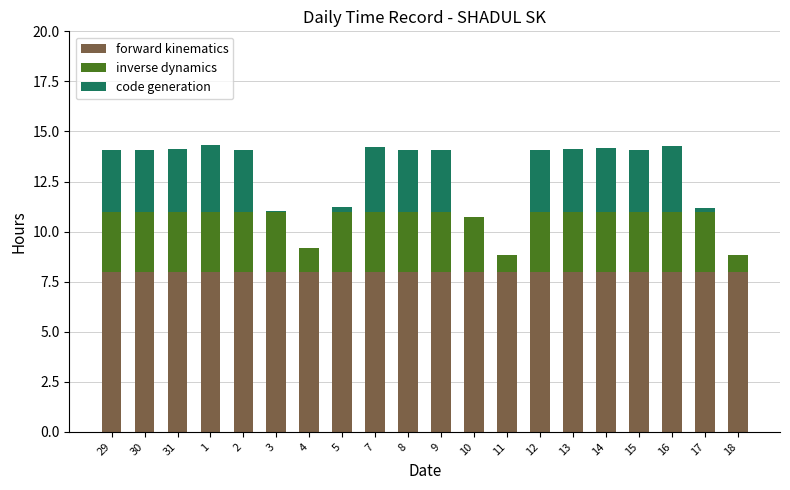

What is the highest value of the forward kinematics series?

8.0